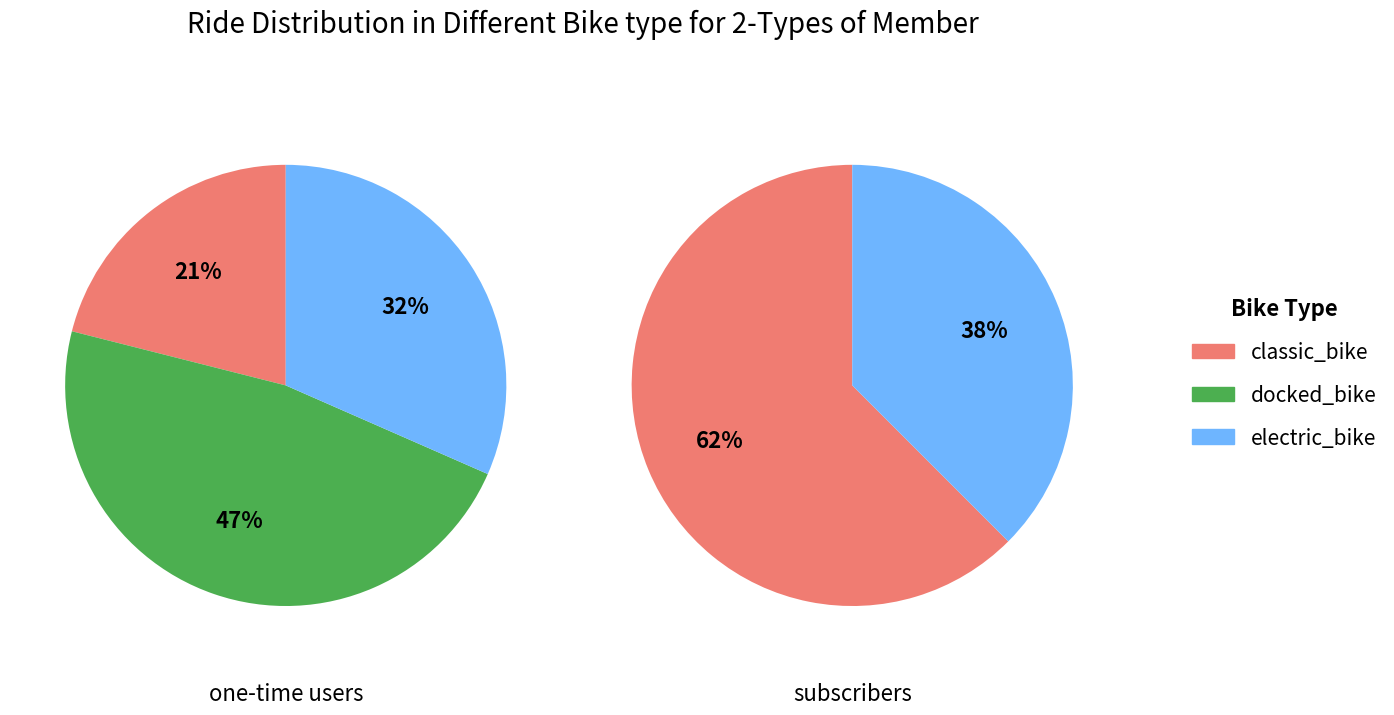

Which has a higher value, 4 or 2?

4